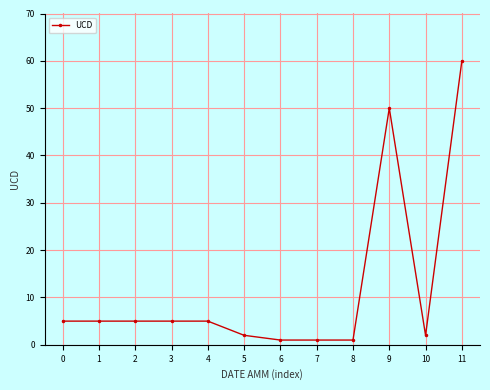

True or false: there are more than 0 points higher than both neighbors.

True